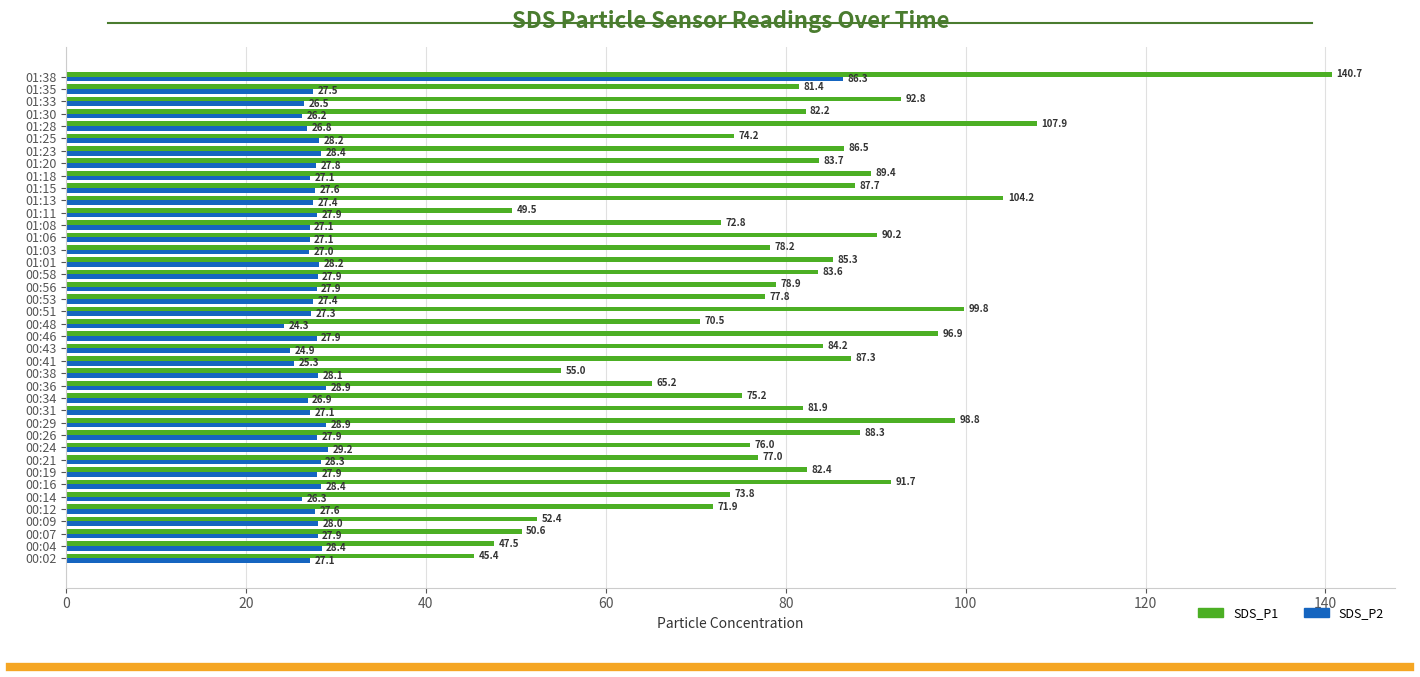

At which category does the chart reach its minimum across all series?

00:48